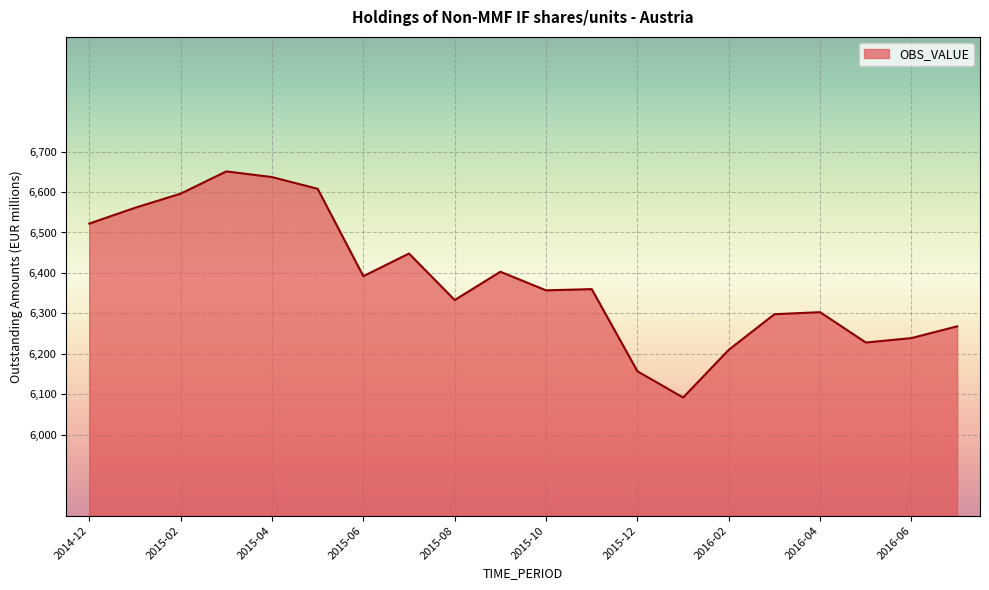

What is the maximum value shown in the chart?

6651